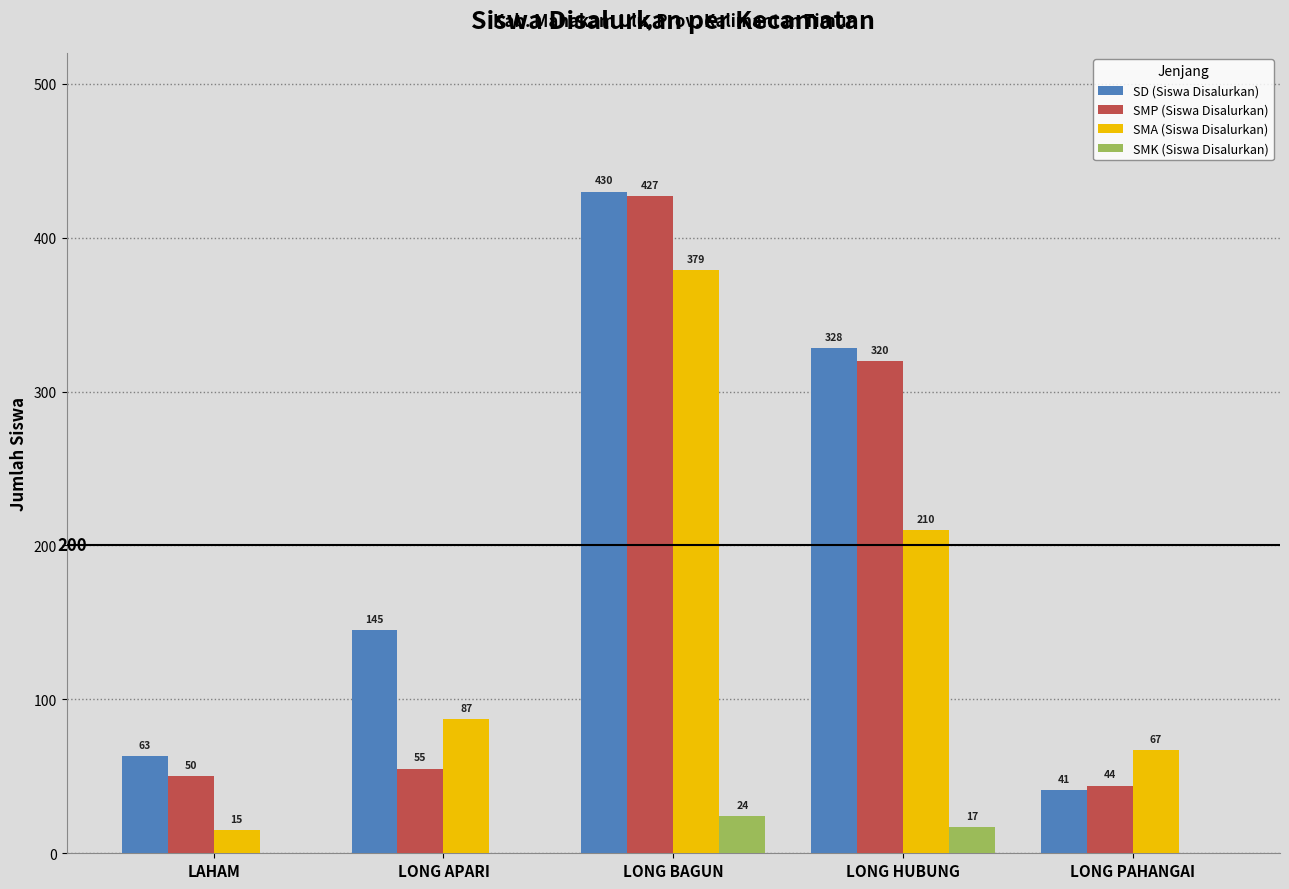

The value of SMK (Siswa Disalurkan) at LAHAM is 0. True or false?

True